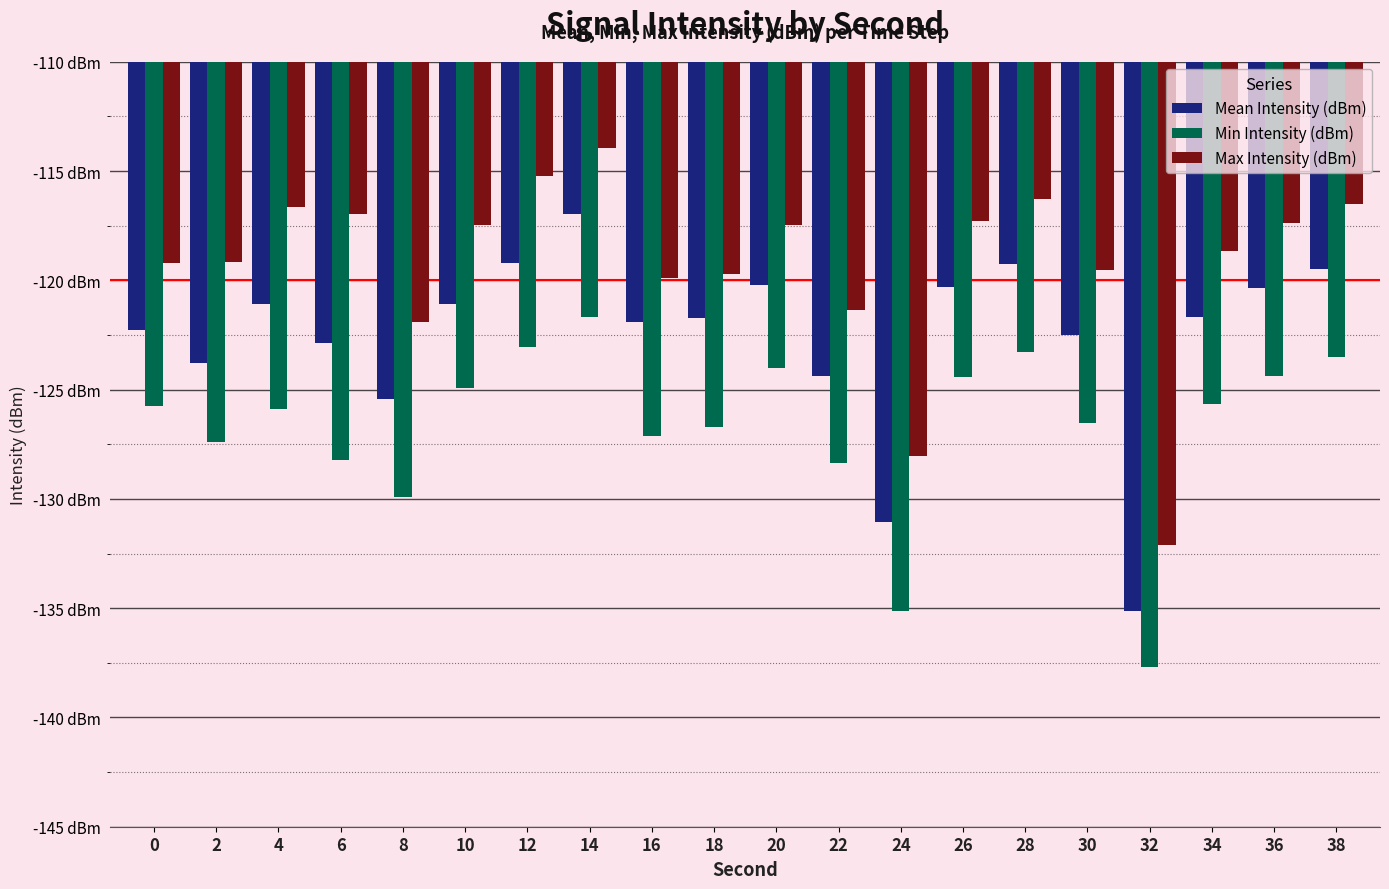

Read the Max Intensity (dBm) value at 12.

-115.2